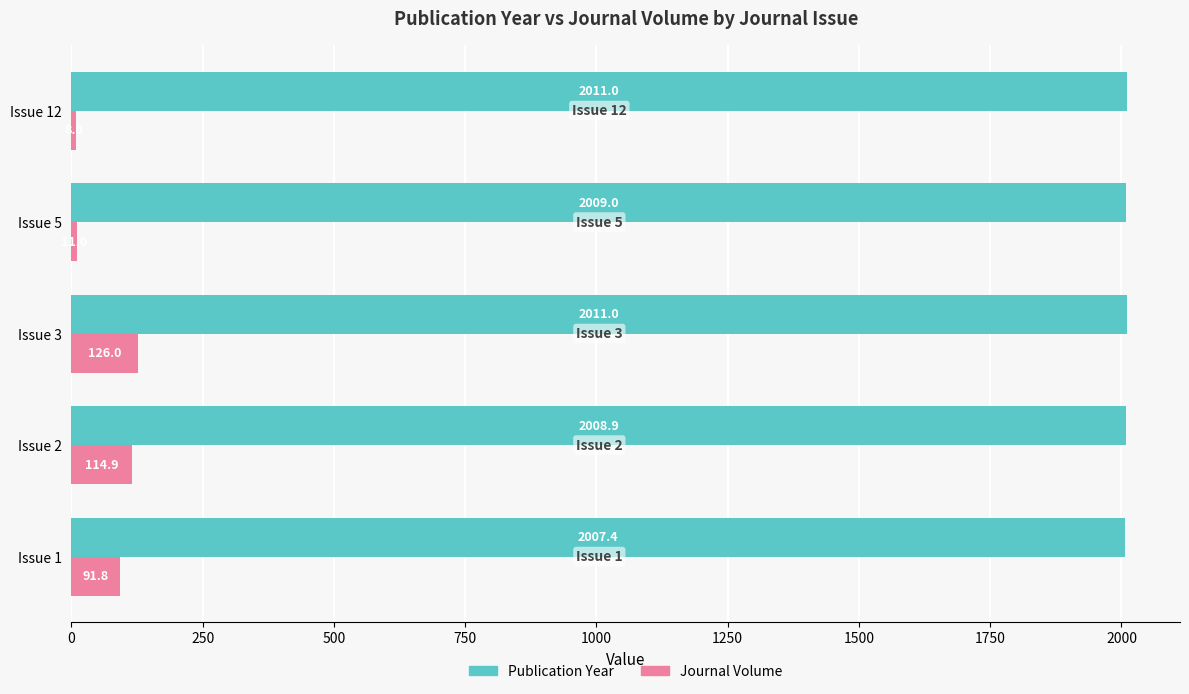

How many series are shown in this chart?

2